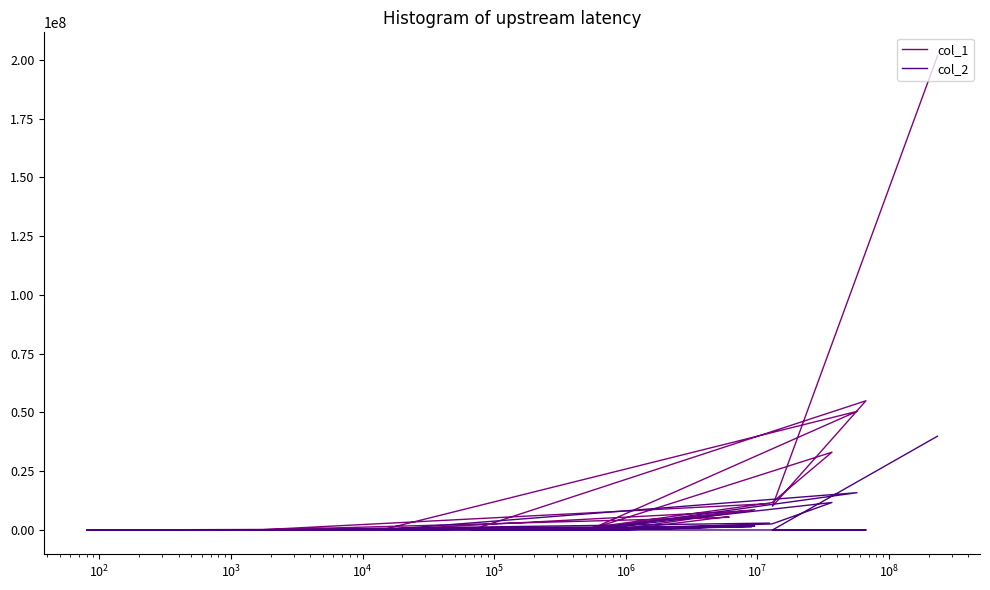

What is the highest value of the col_1 series?

201573448